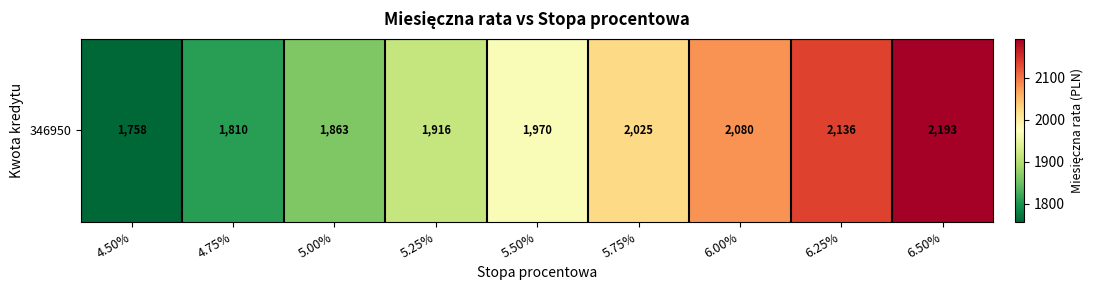

What is the change in value from 5.25% to 5.75%?

+108.8